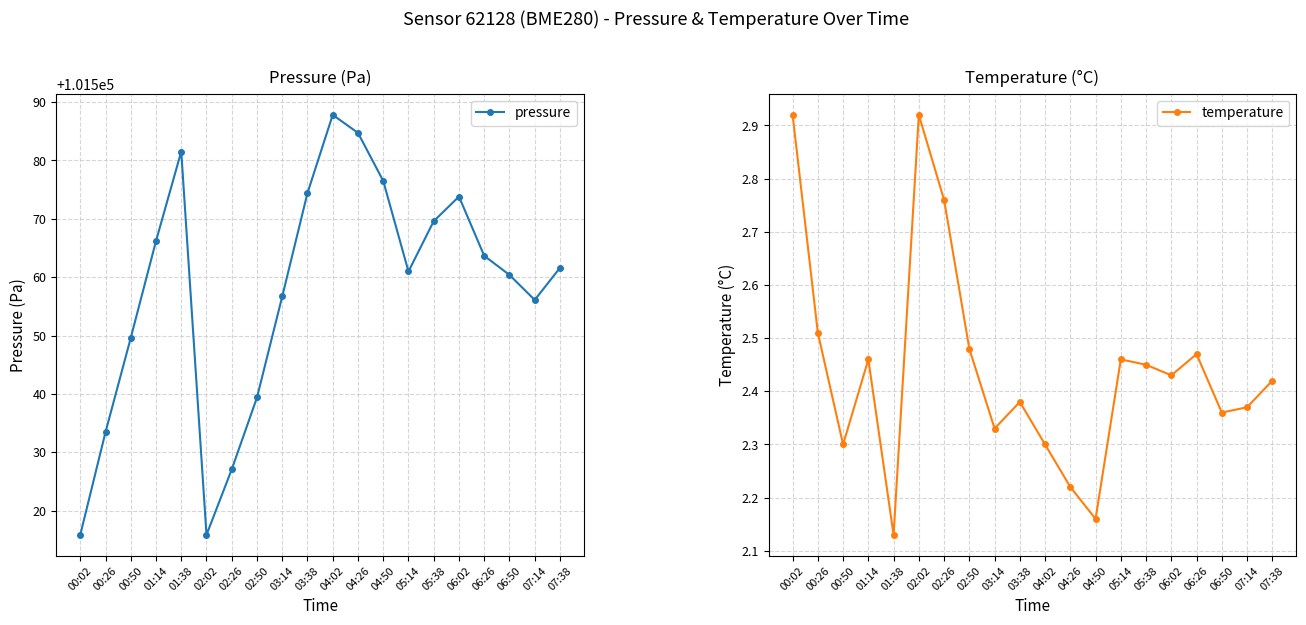

Where is pressure nearest to the value 101551?

00:50